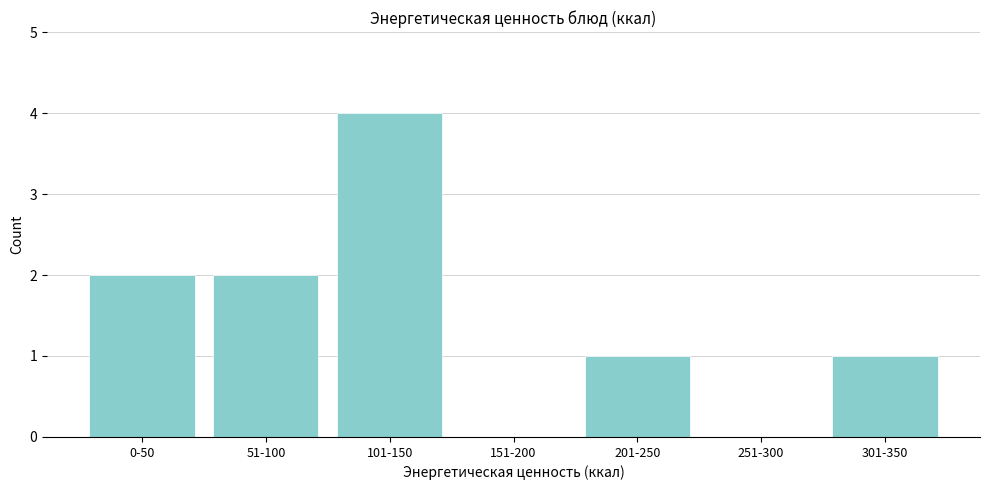

Reading left to right, what are all the values shown in this chart?

0-50=2	51-100=2	101-150=4	151-200=0	201-250=1	251-300=0	301-350=1